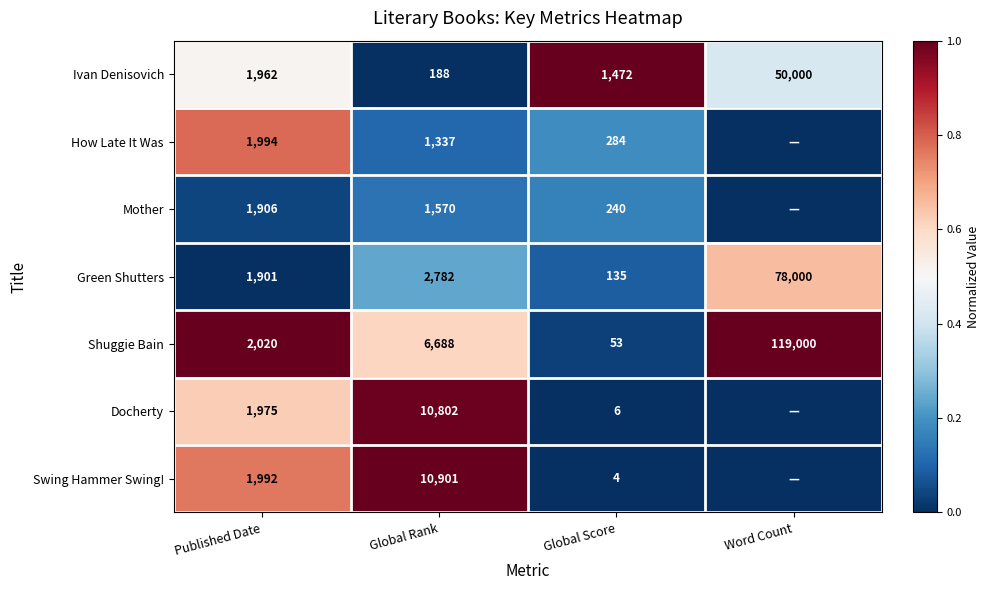

Which series changed the most between Published Date and Global Rank?

Swing Hammer Swing!